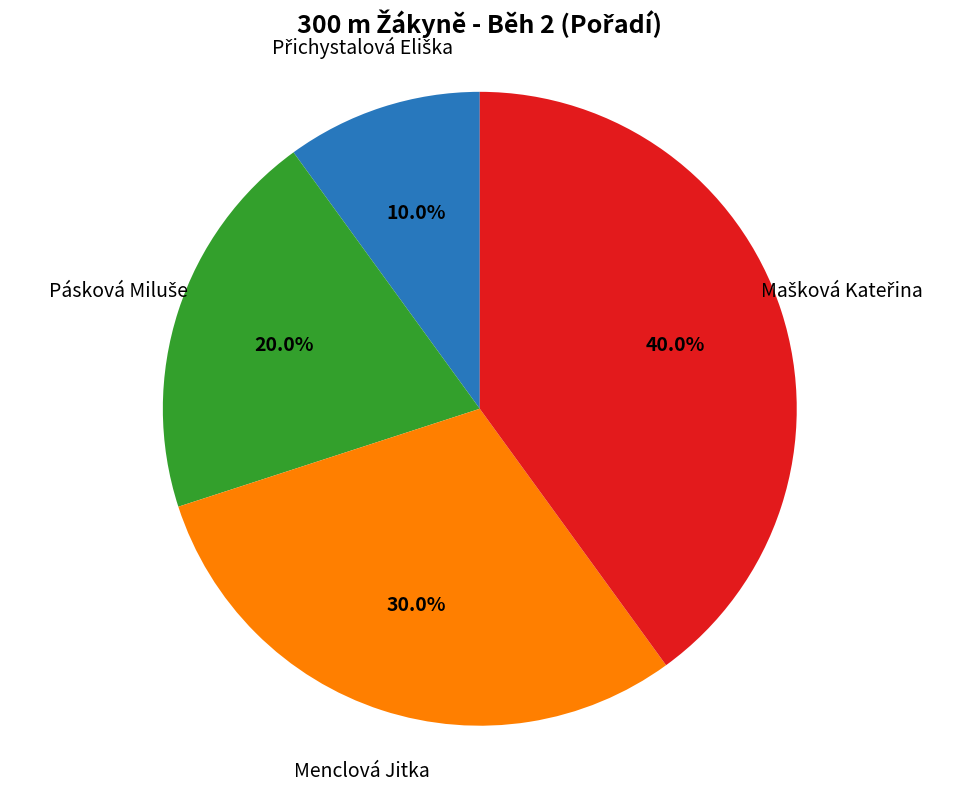

Does any single category account for the majority?

No